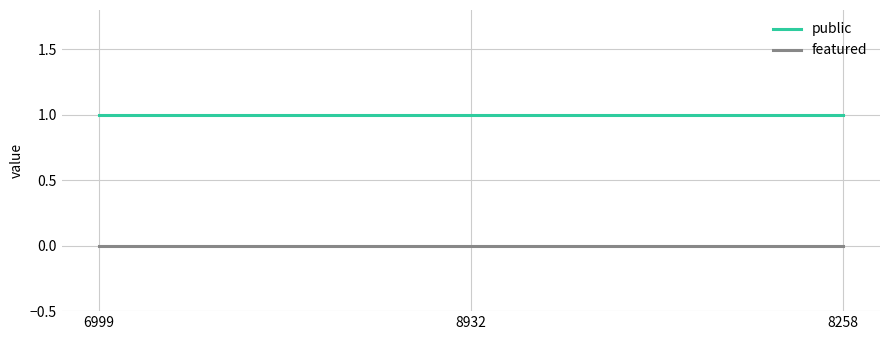

Is this an area chart (filled region under the line)?

No